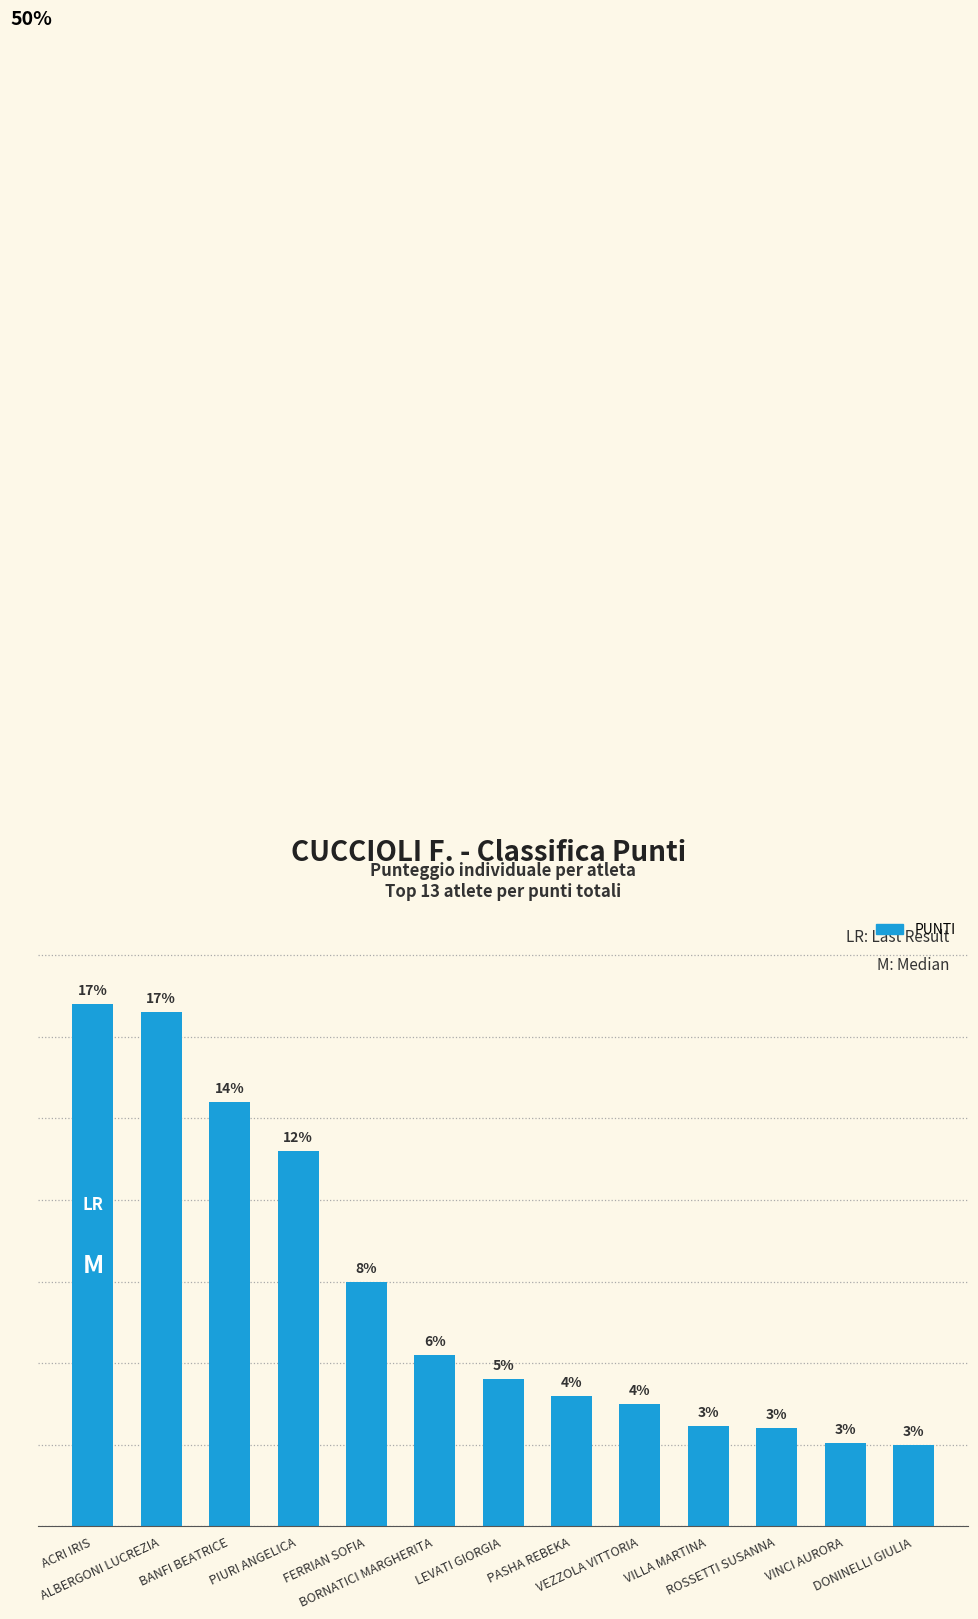

What is the change in value from ALBERGONI LUCREZIA to BORNATICI MARGHERITA?

-420